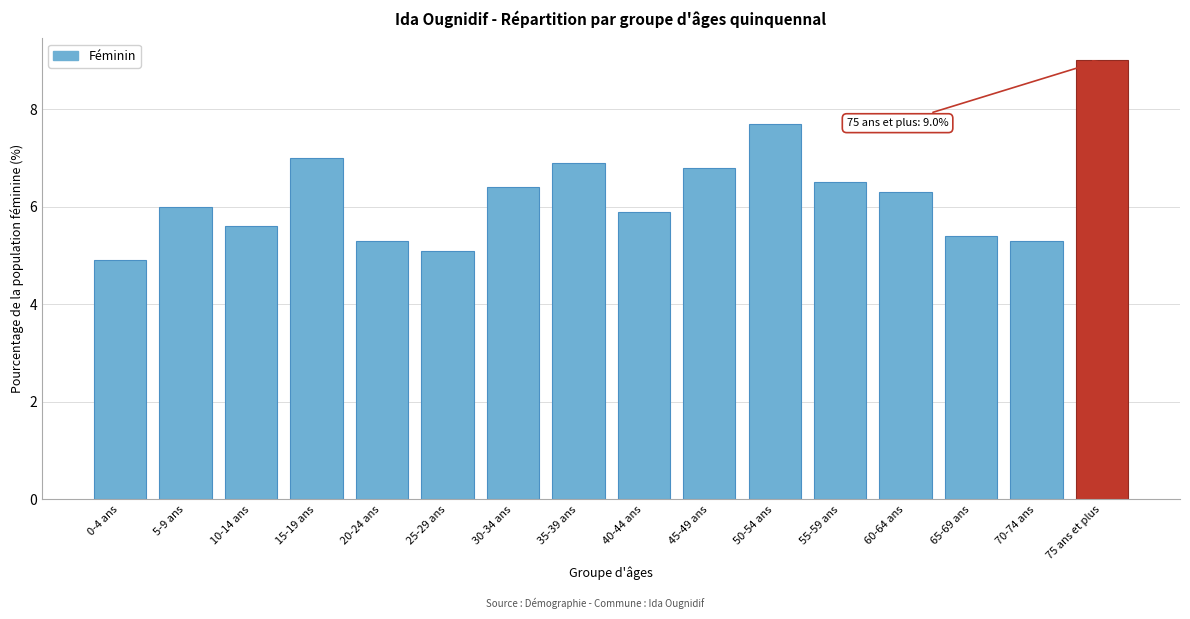

Reading left to right, transcribe all the data shown in this chart.

0-4 ans=4.9	5-9 ans=6.0	10-14 ans=5.6	15-19 ans=7.0	20-24 ans=5.3	25-29 ans=5.1	30-34 ans=6.4	35-39 ans=6.9	40-44 ans=5.9	45-49 ans=6.8	50-54 ans=7.7	55-59 ans=6.5	60-64 ans=6.3	65-69 ans=5.4	70-74 ans=5.3	75 ans et plus=9.0